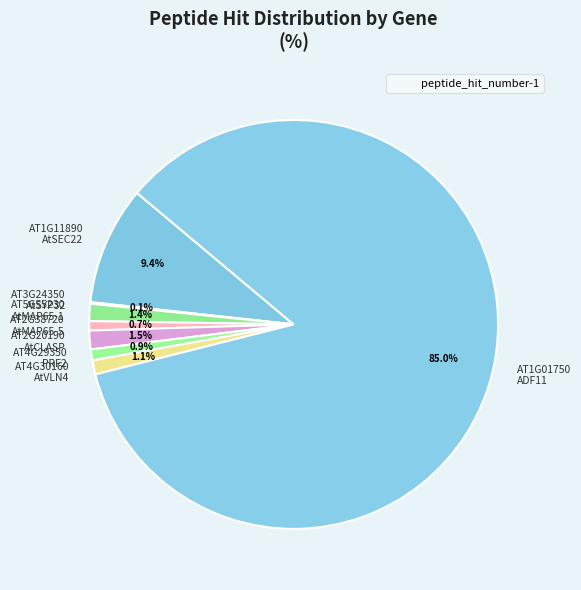

Which slice represents more than half of the pie?

AT1G01750 ADF11